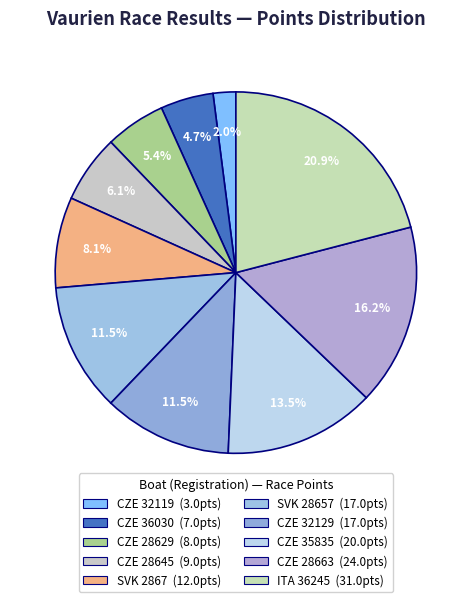

To the nearest percent, what percentage of the pie is CZE 36030?

5%